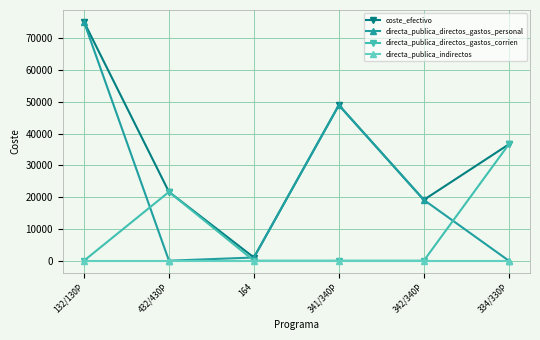

Which series has the widest spread of values?

directa_publica_directos_gastos_personal